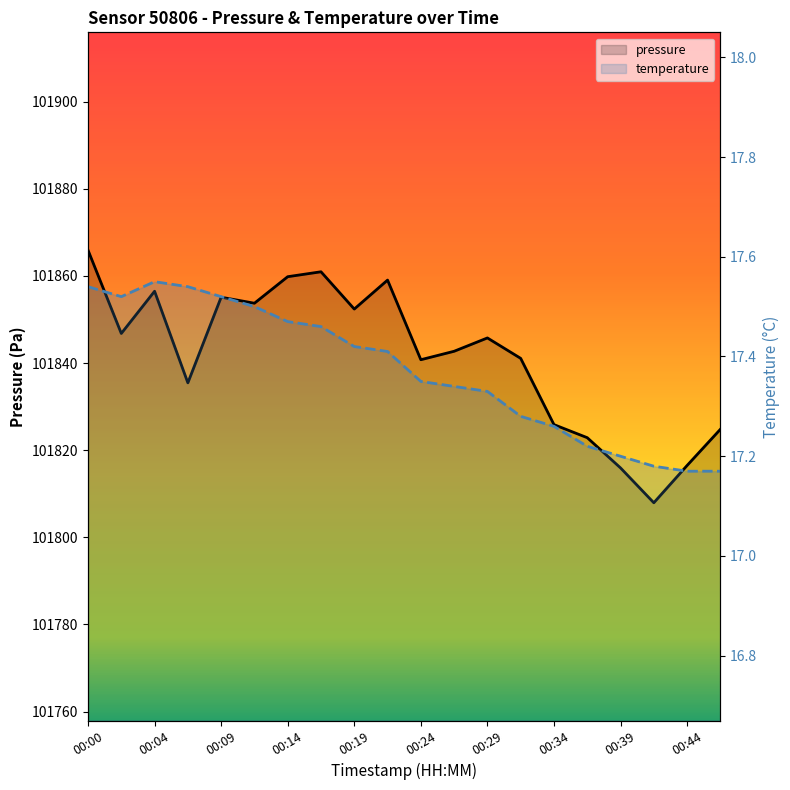

True or false: temperature and pressure intersect in this chart.

False